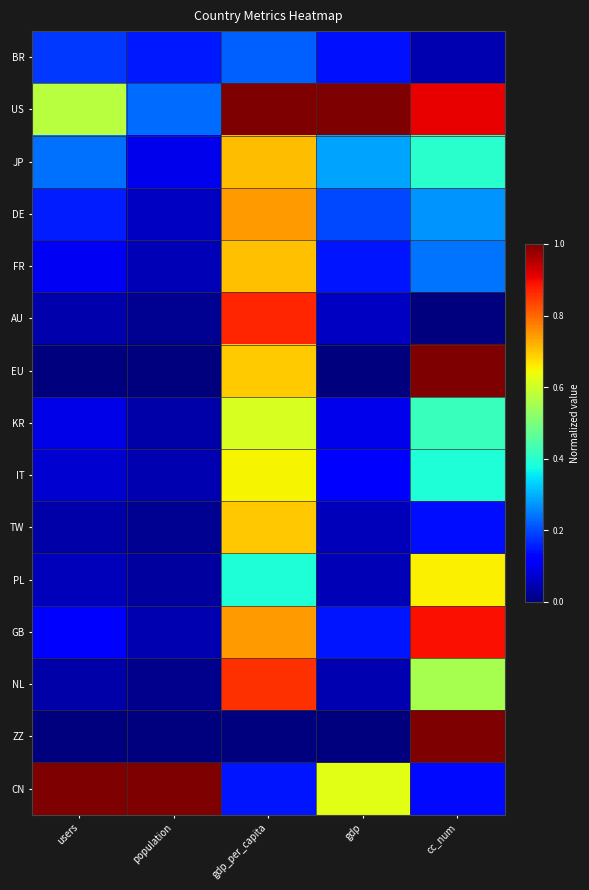

What is the spread (max minus min) of values at cc_num?

1.0